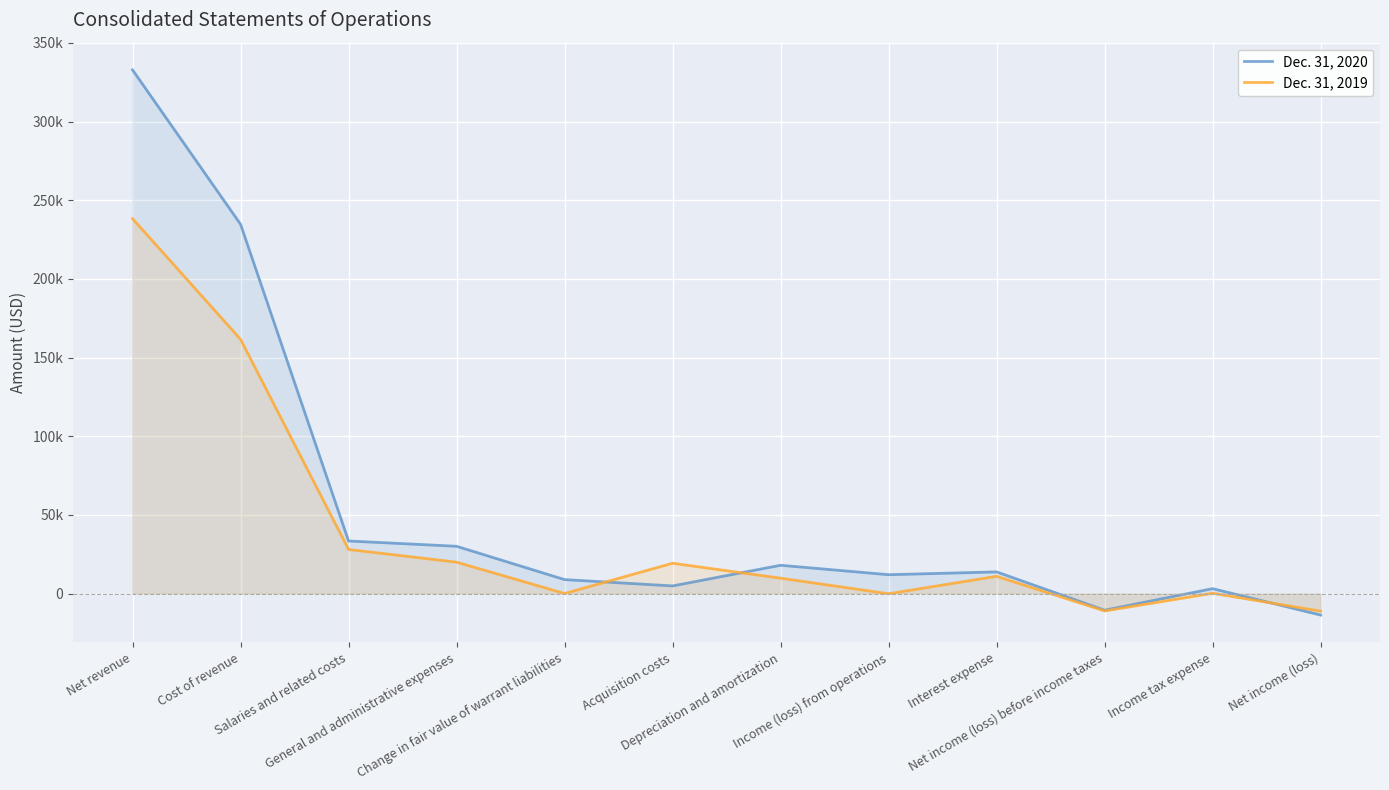

What is the lowest value of the Dec. 31, 2019 series?

-11230